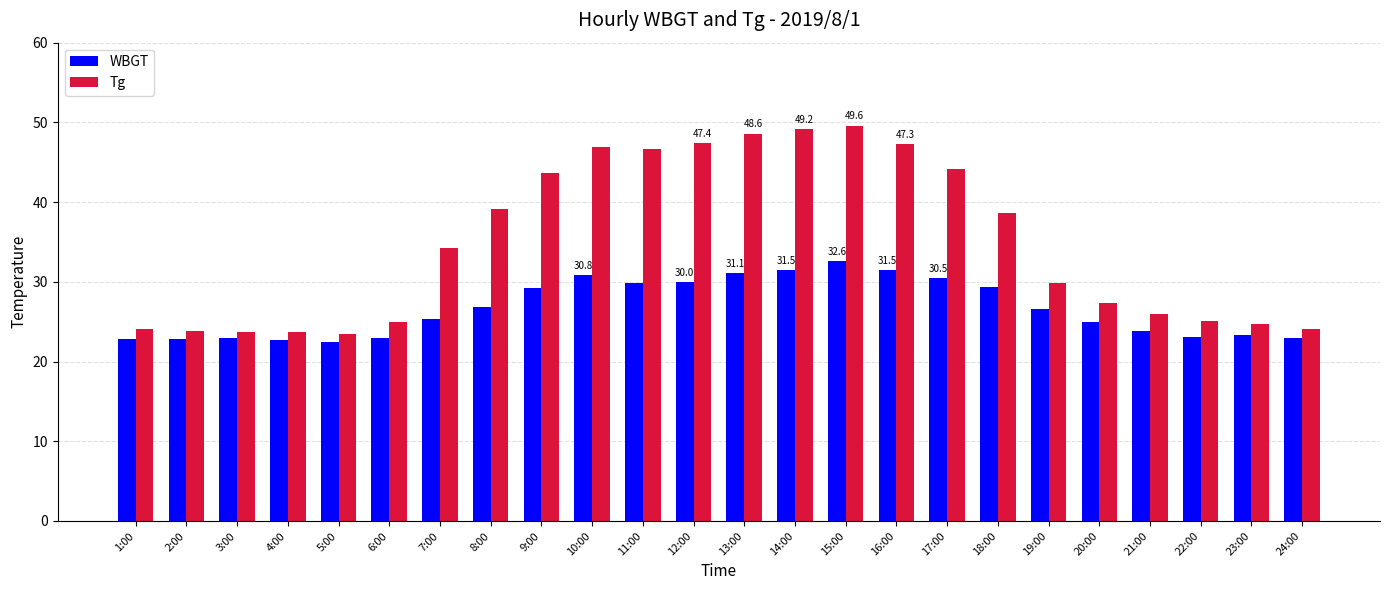

What is the maximum value for WBGT?

32.6